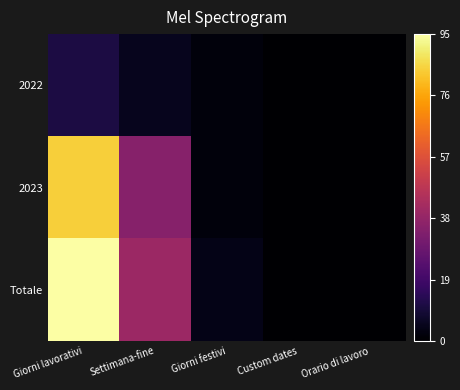

What is the maximum value shown in the chart?

95